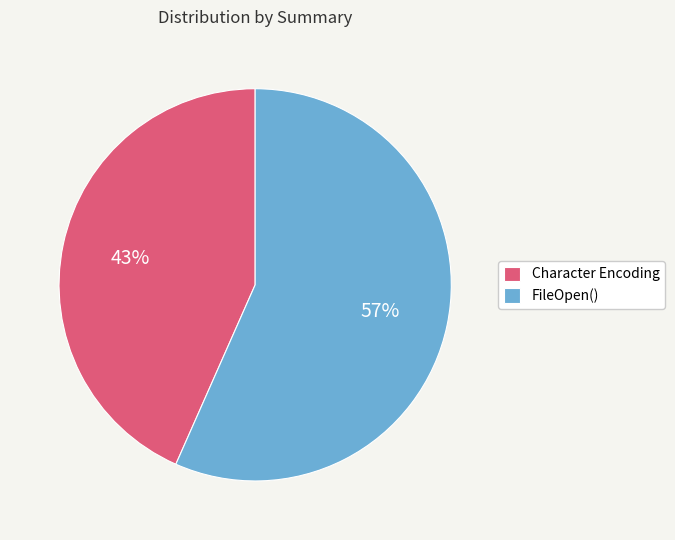

Approximately how many times larger is the value at Character Encoding compared to FileOpen()?

0.8